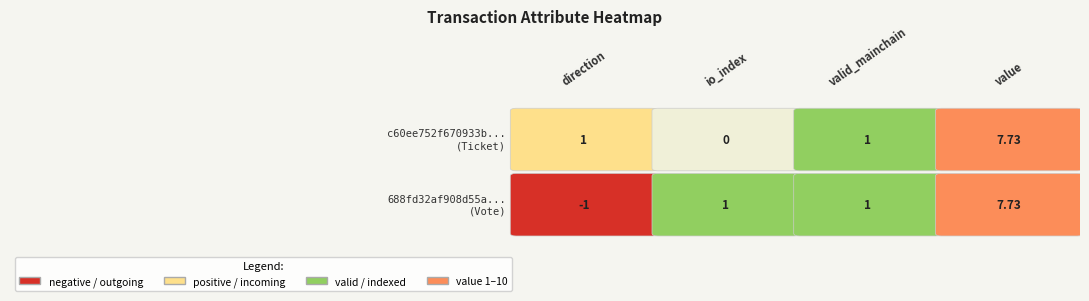

How many values in 688fd32af908d55a05900b2fae1503980386ff4 are below zero?

1